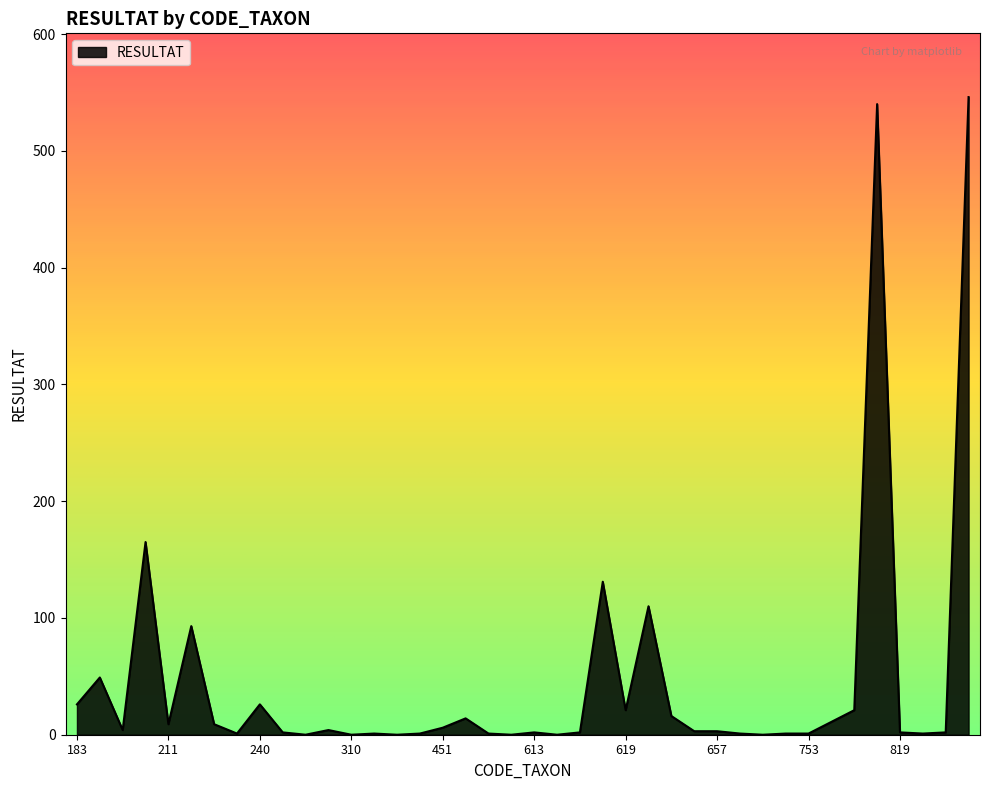

What is the greatest value displayed?

546